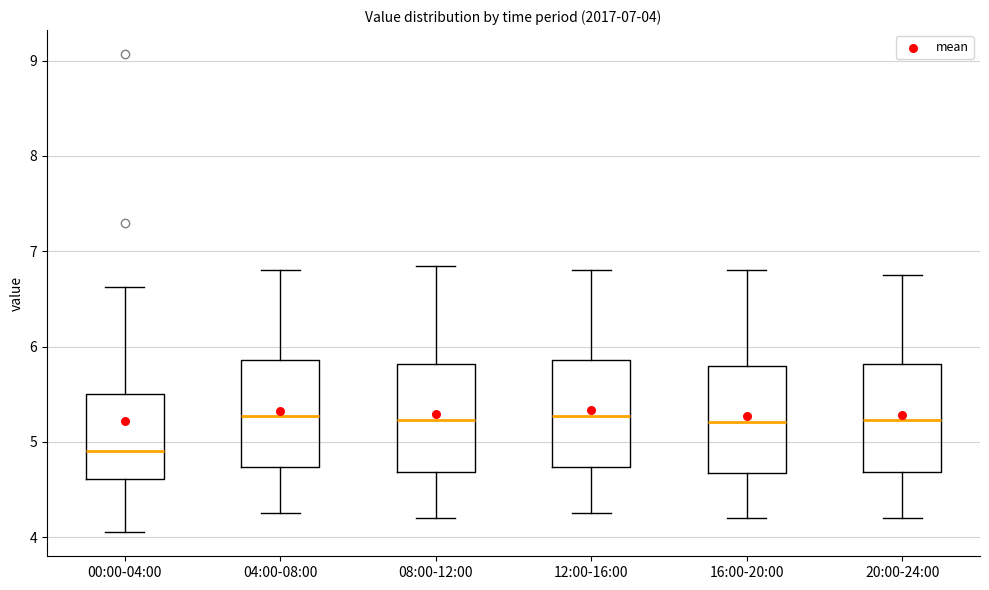

Which box's median line is the lowest?

00:00-04:00